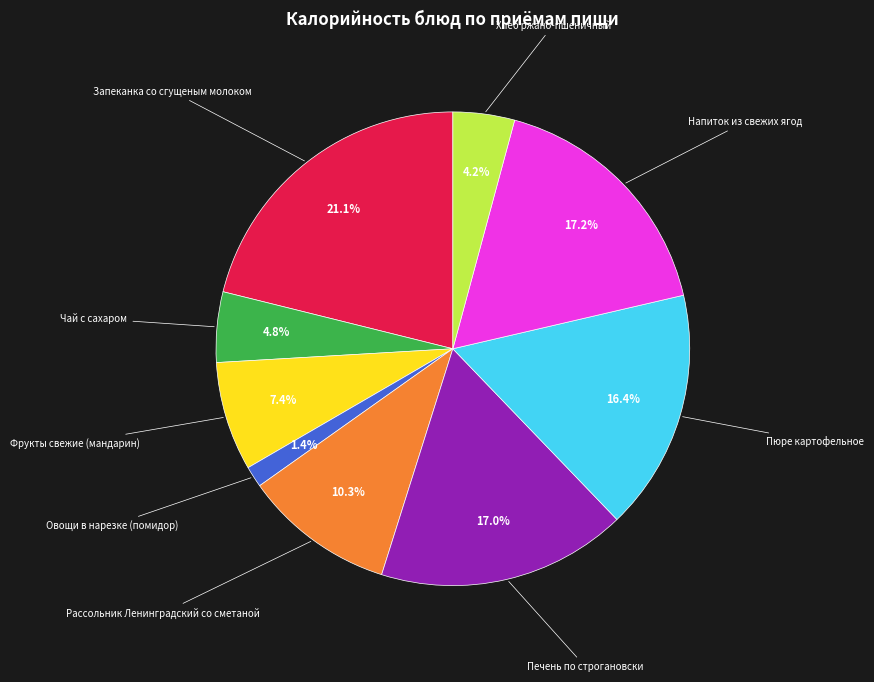

Is there any slice that represents more than half of the pie?

No